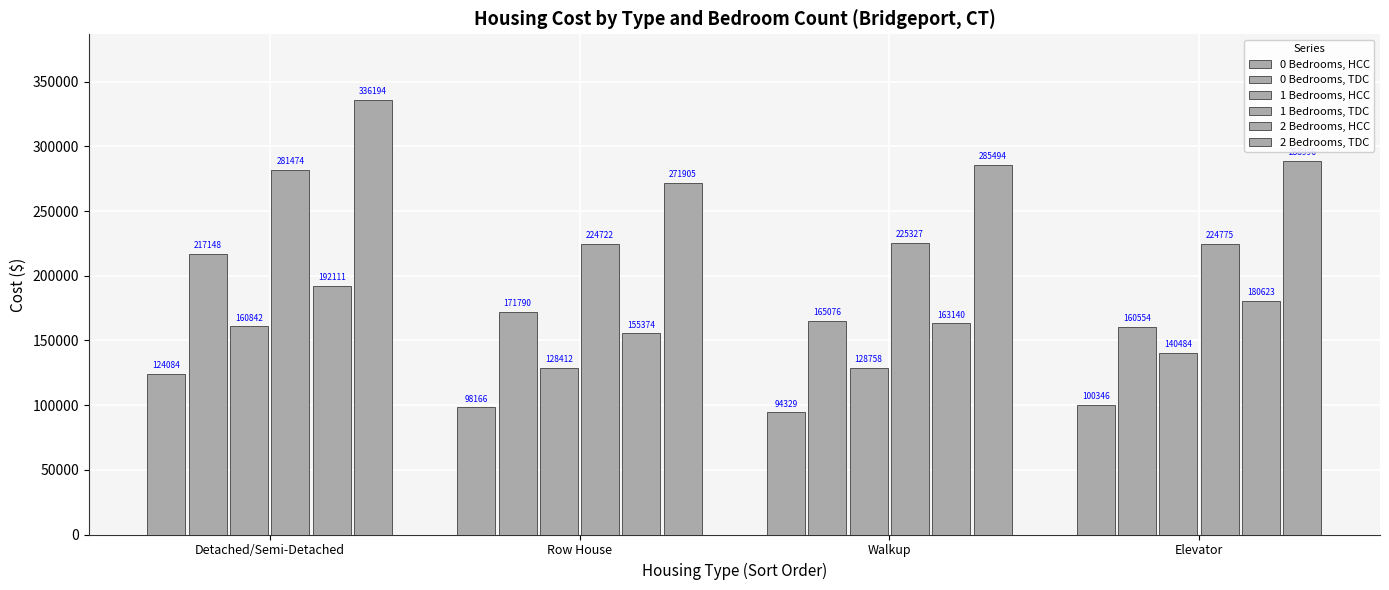

At Walkup, list the series in order from smallest to largest.

0 Bedrooms, HCC, 1 Bedrooms, HCC, 2 Bedrooms, HCC, 0 Bedrooms, TDC, 1 Bedrooms, TDC, 2 Bedrooms, TDC